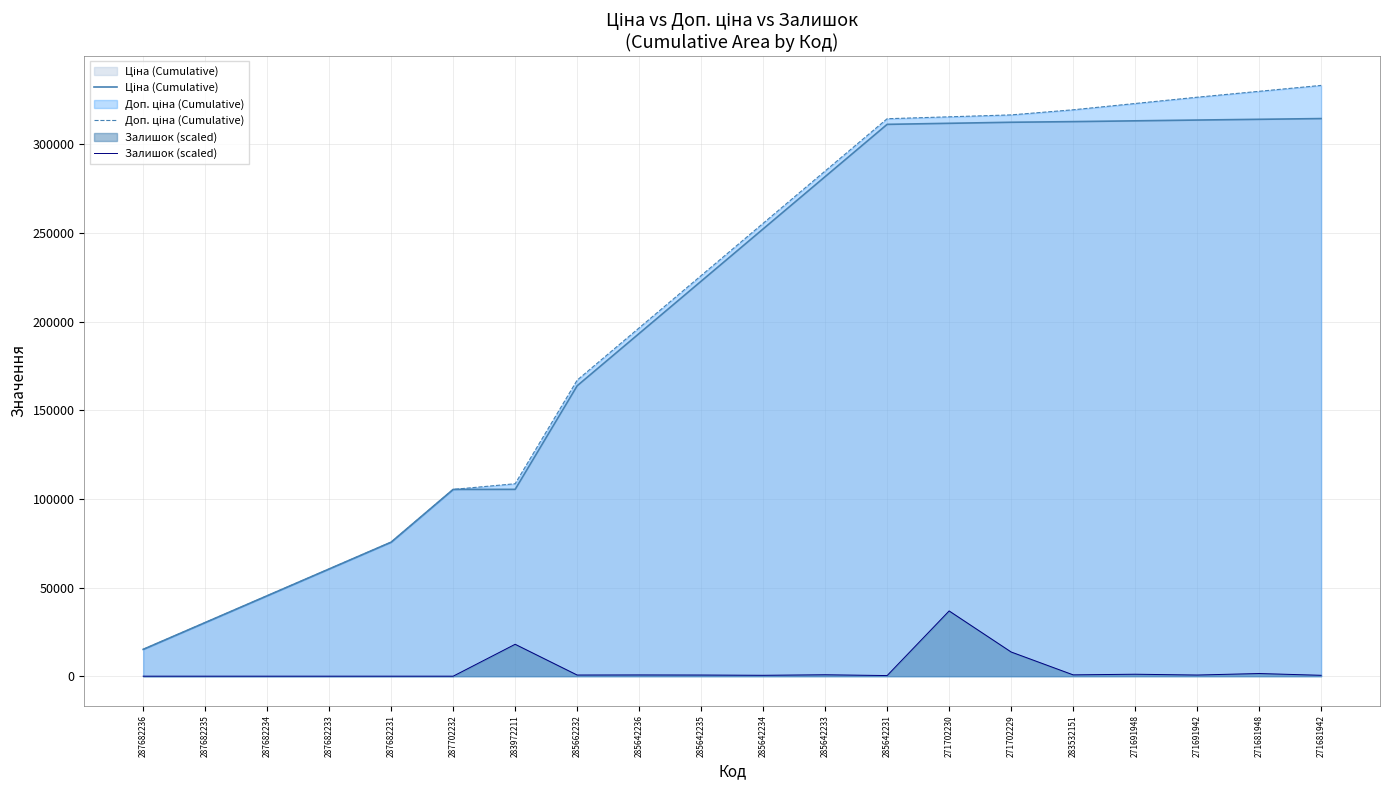

Reading right to left, extract all data points from this chart.

Ціна (Cumulative): 271681942=314522.3	271681948=314105.8	271691942=313689.2	271691948=313246.1	283532151=312803.0	271702229=312443.1	271702230=311853.2	285642231=311263.3	285642233=281771.8	285642234=252280.3	285642235=222788.8	285642236=193297.3	285662232=163805.8	283972211=105379.3	287702232=105347.2	287682231=75600.0	287682233=60480.0	287682234=45360.0	287682235=30240.0	287682236=15120.0
Доп. ціна (Cumulative): 271681942=333233.2	271681948=329900.8	271691942=326568.3	271691948=323023.3	283532151=319478.4	271702229=316599.6	271702230=315517.9	285642231=314436.2	285642233=284944.8	285642234=255453.3	285642235=225961.8	285642236=196470.3	285662232=166978.8	283972211=108552.2	287702232=105347.2	287682231=75600.0	287682233=60480.0	287682234=45360.0	287682235=30240.0	287682236=15120.0
Залишок (scaled): 271681942=500.0	271681948=1500.0	271691942=650.0	271691948=1100.0	283532151=750.0	271702229=13650.0	271702230=36800.0	285642231=350.0	285642233=800.0	285642234=500.0	285642235=650.0	285642236=700.0	285662232=650.0	283972211=18000.0	287702232=0.0	287682231=0.0	287682233=0.0	287682234=0.0	287682235=0.0	287682236=0.0